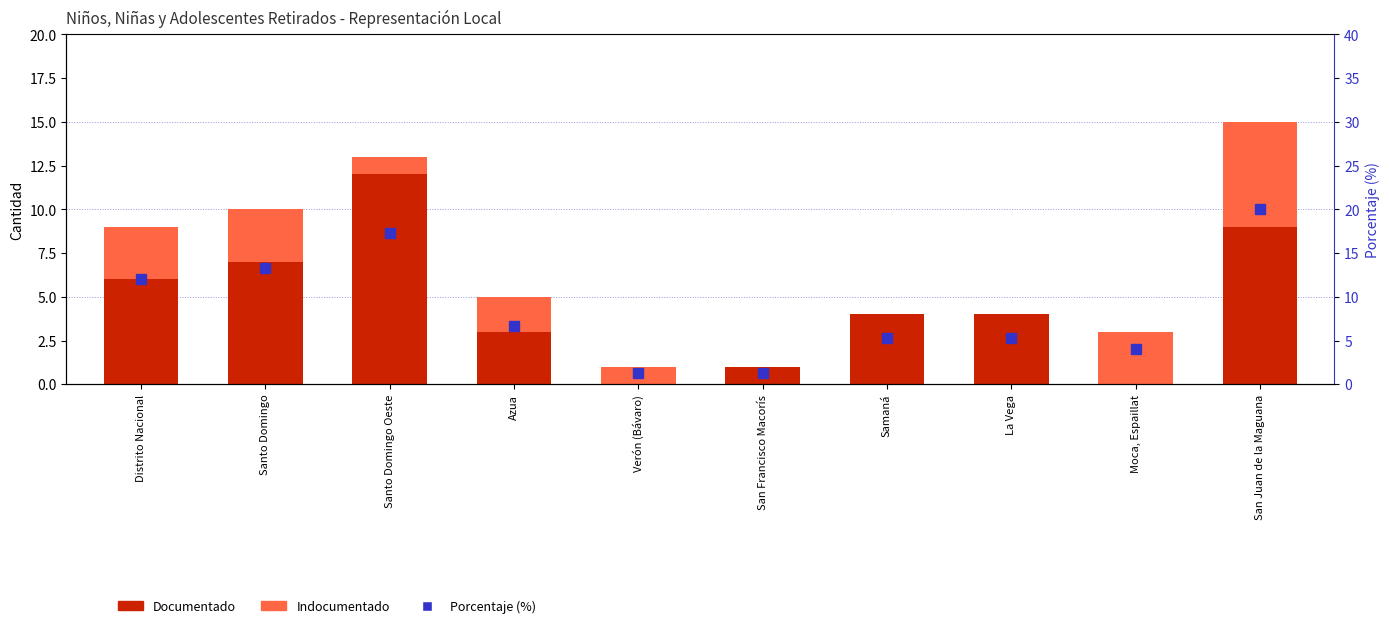

Which series has the largest total across all categories?

Porcentaje (%)